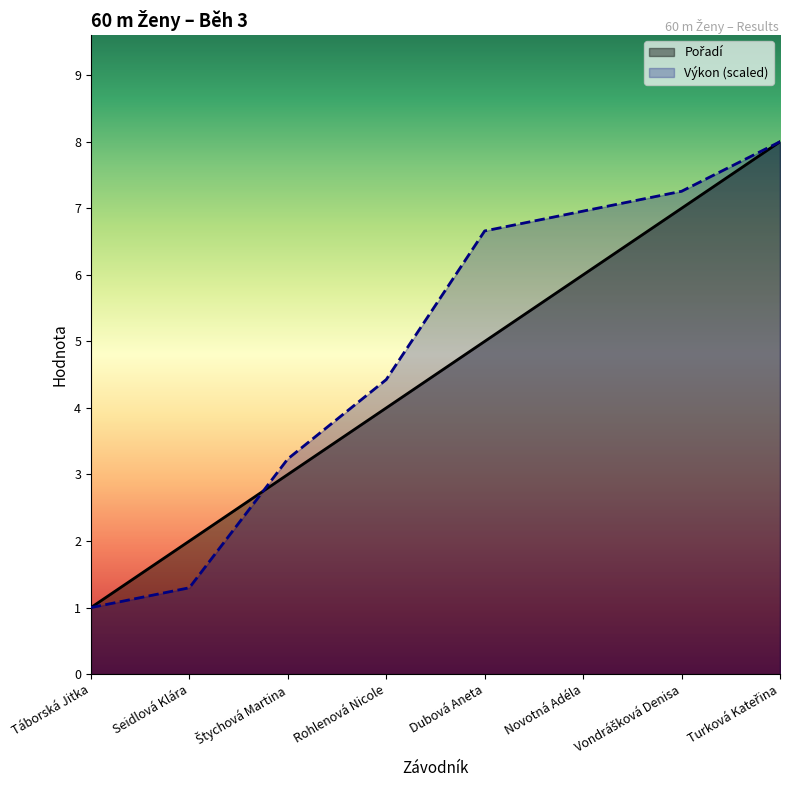

Rank the series by their maximum value, from highest to lowest.

Pořadí, Výkon (scaled)